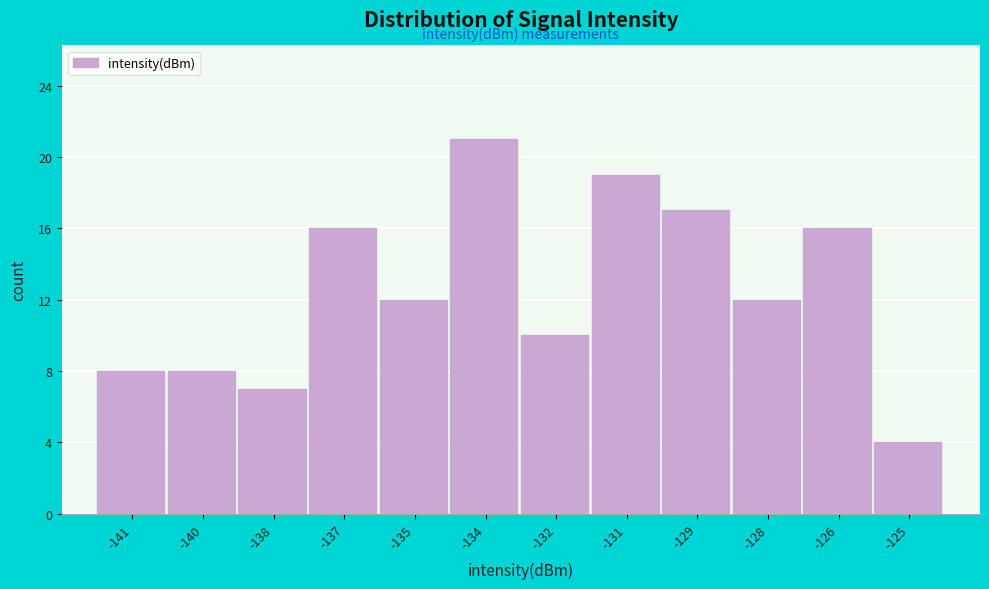

Reading left to right, extract all data points from this chart.

-141=8	-140=8	-138=7	-137=16	-135=12	-134=21	-132=10	-131=19	-129=17	-128=12	-126=16	-125=4